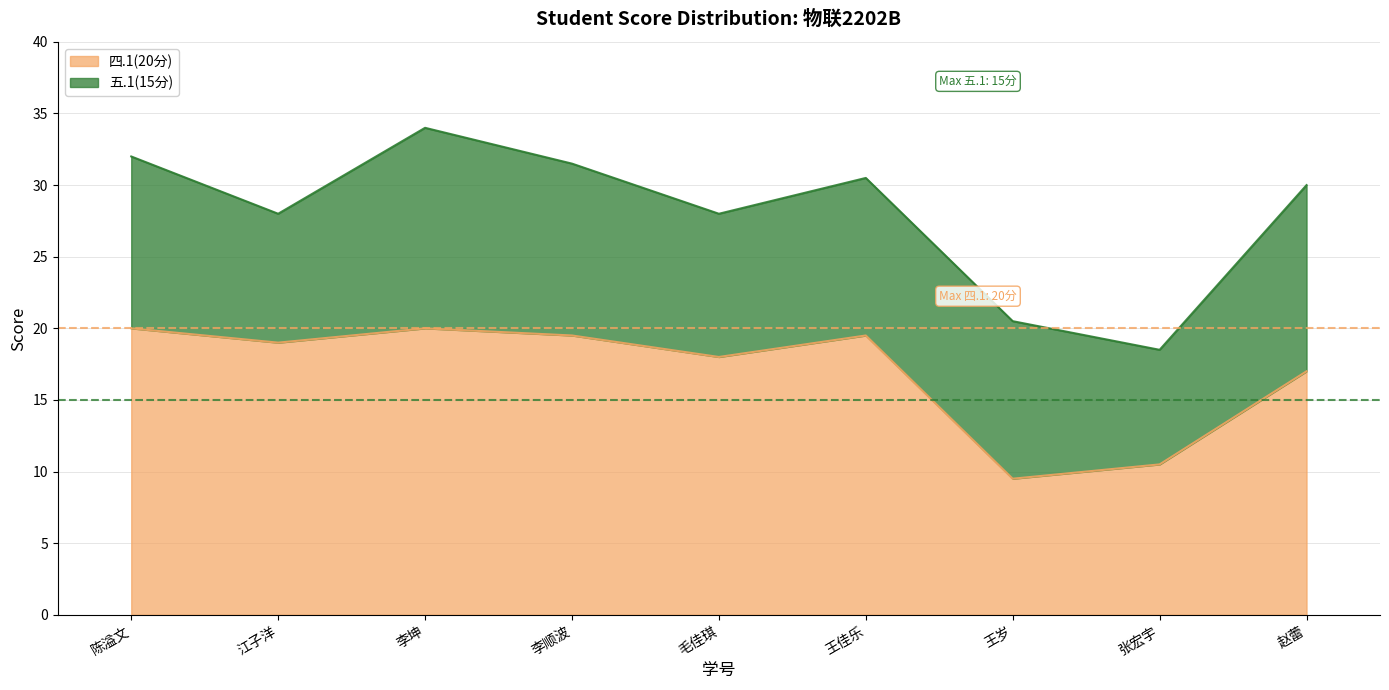

Is it true that 四.1(20分) equals 33.5 at 江子洋?

False